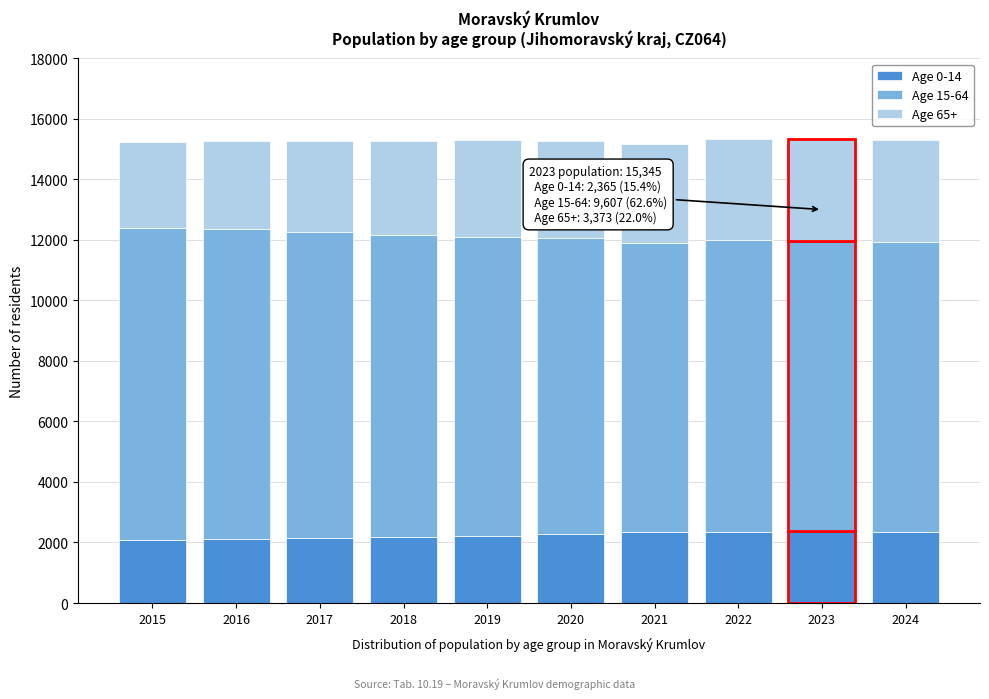

What is the maximum value for Age 0-14?

2365